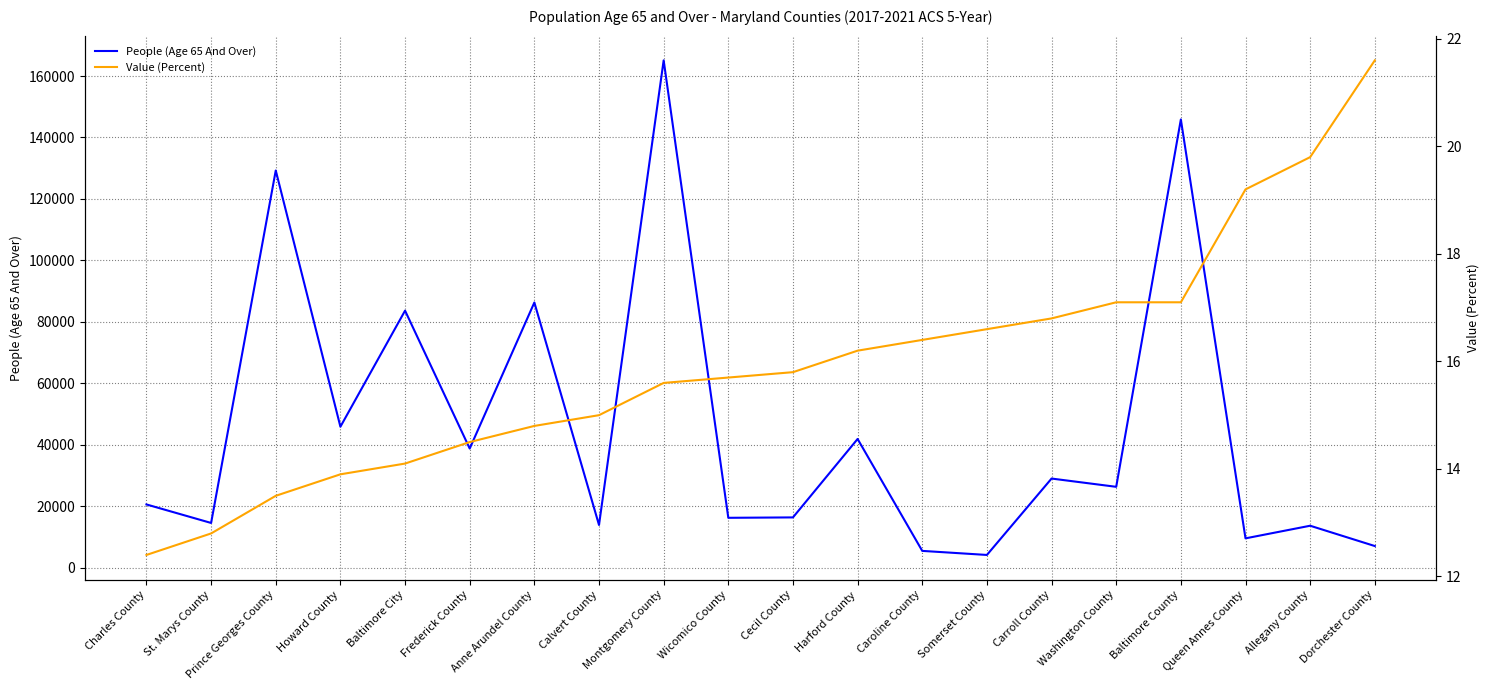

How many values in the Value (Percent) series are below 15?

7